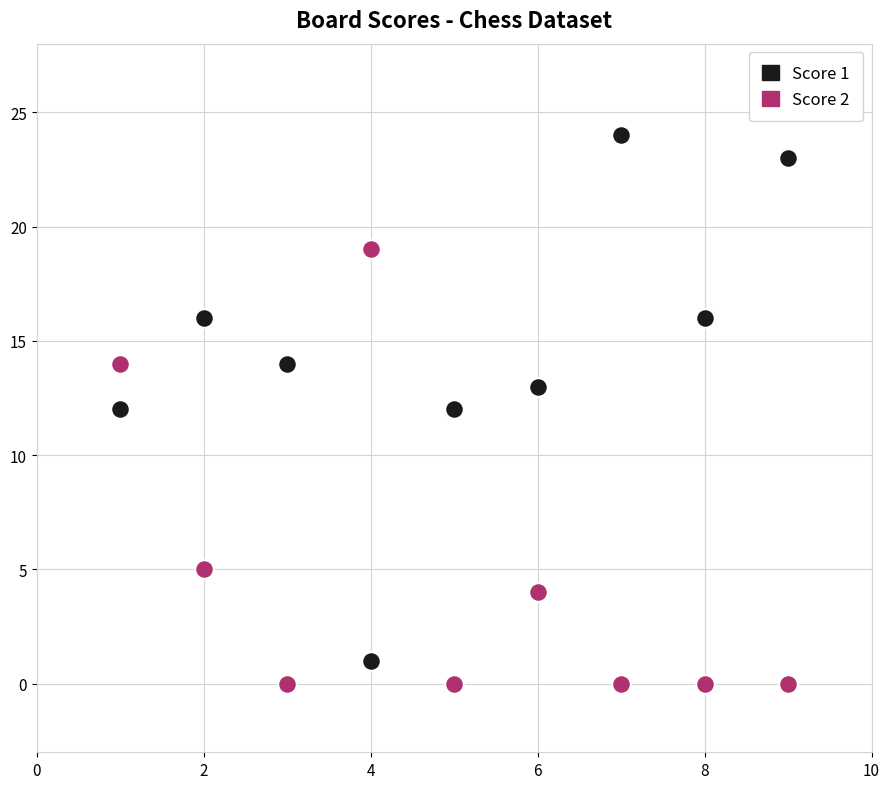

Which series has the largest Y range (max minus min)?

Score 1